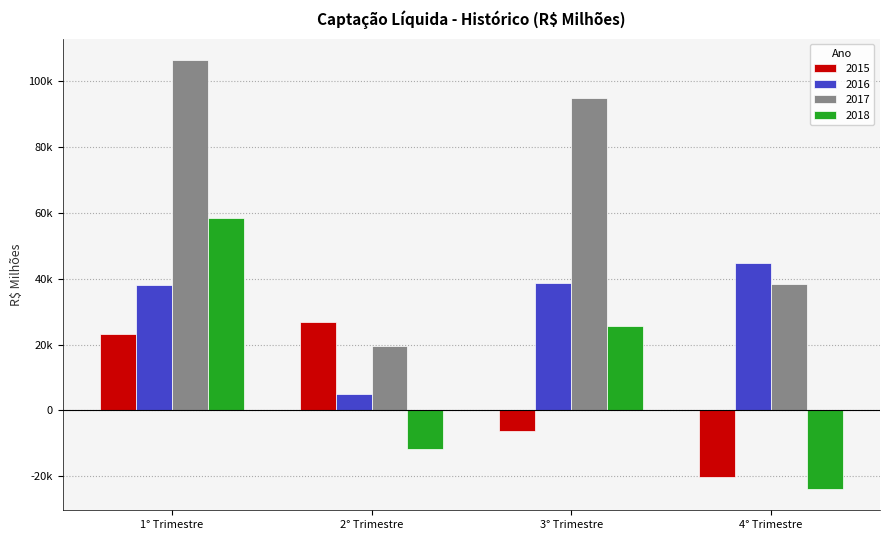

What is the difference between the 2018 values at 1° Trimestre and 3° Trimestre?

32804.3